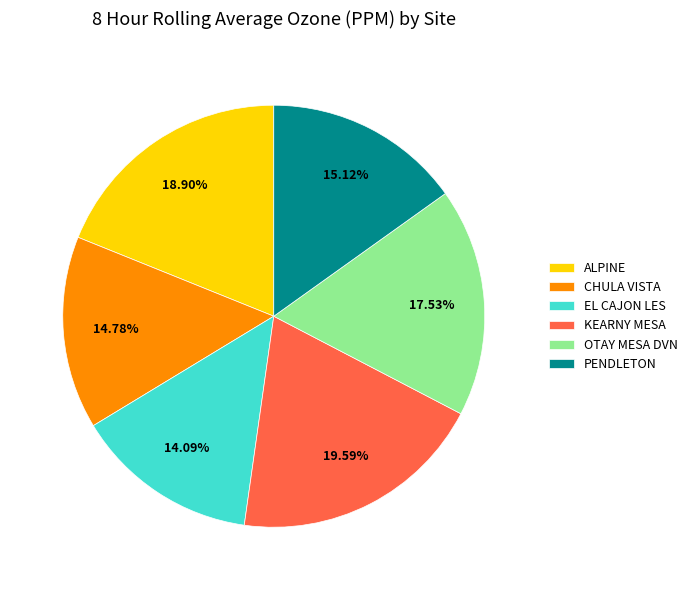

What is the total percentage of OTAY MESA DVN and CHULA VISTA?

32.3%